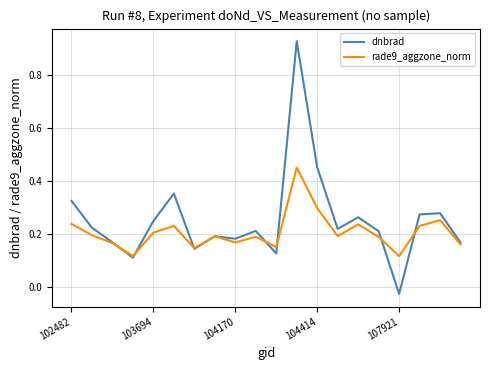

Which series has the largest total across all categories?

dnbrad